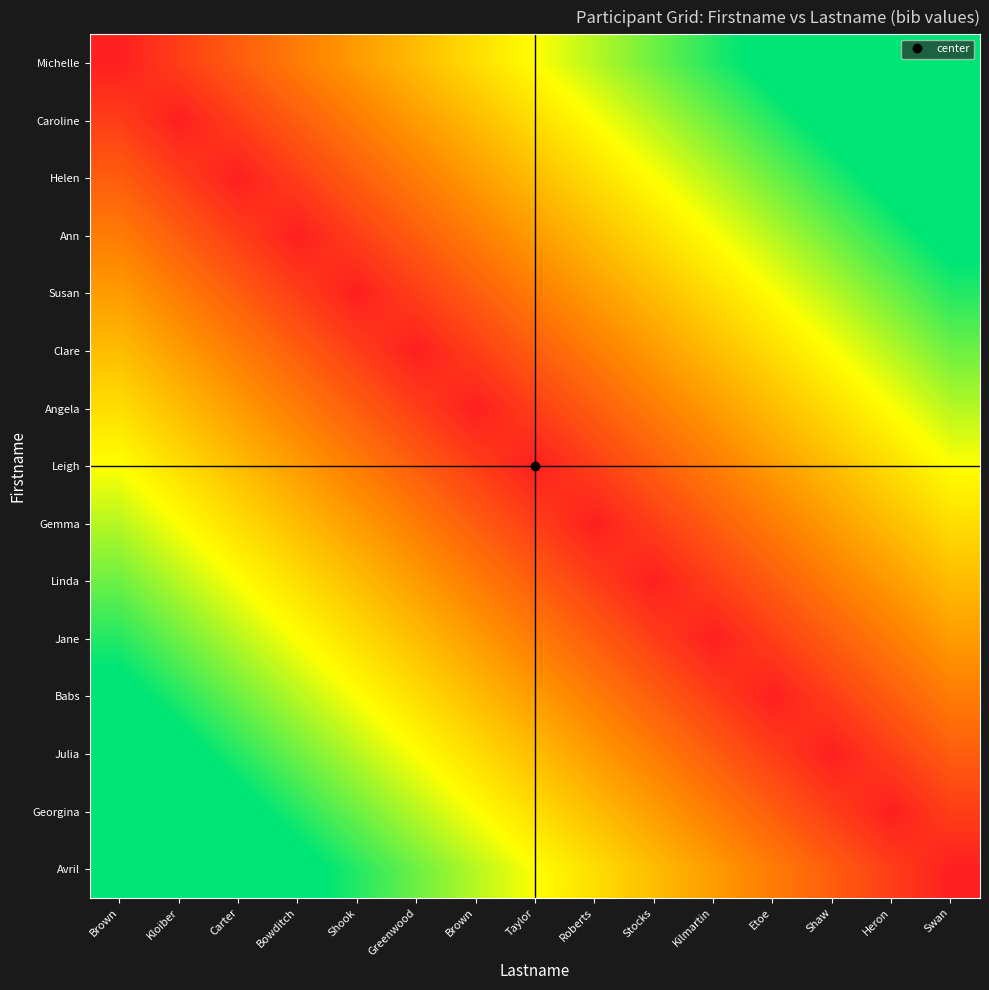

How many distinct data groups are displayed?

15